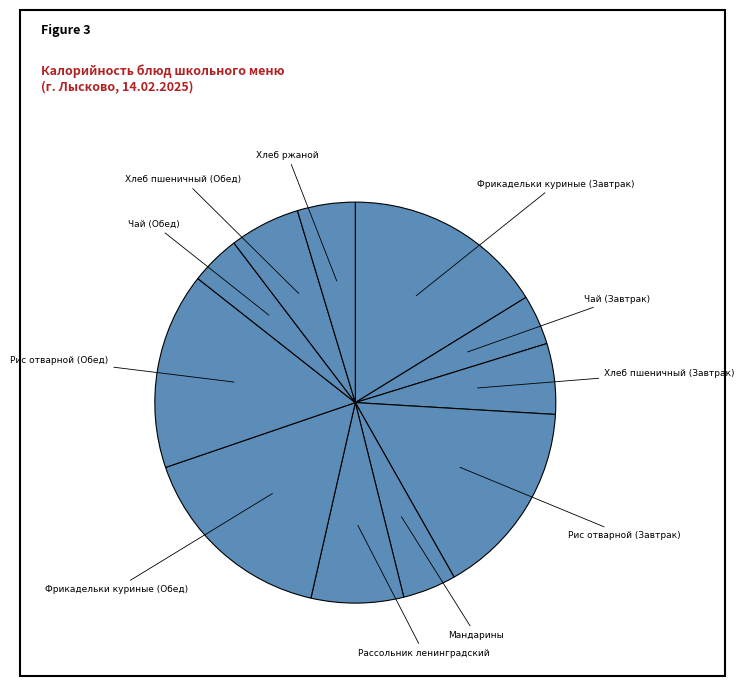

Is Чай (Обед) the majority of the pie?

No